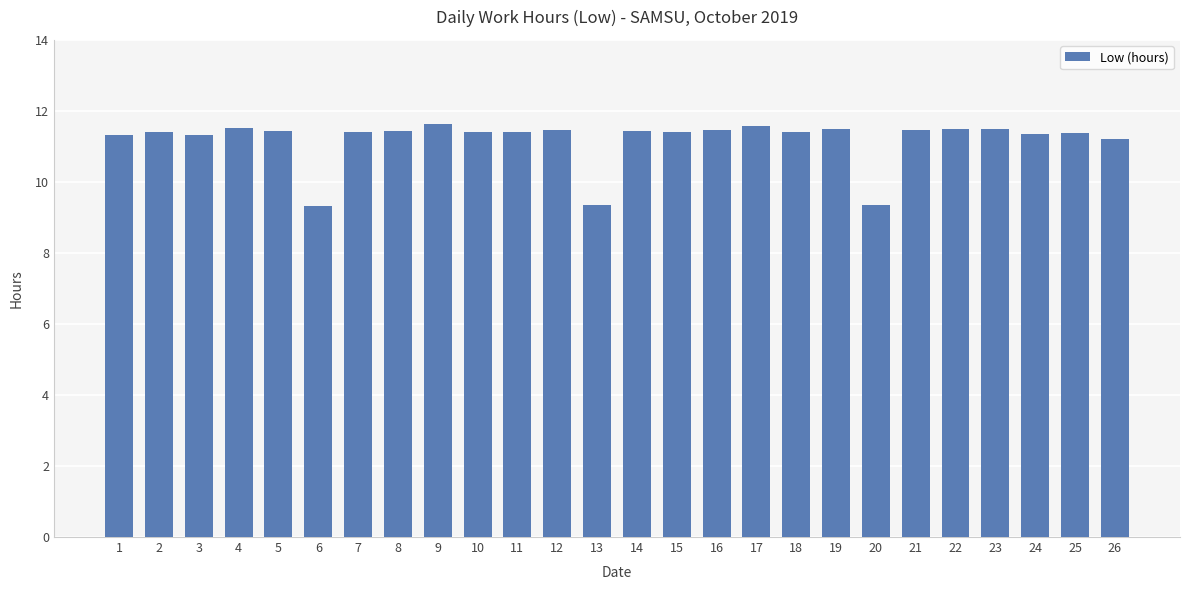

What is the minimum value shown in the chart?

9.3